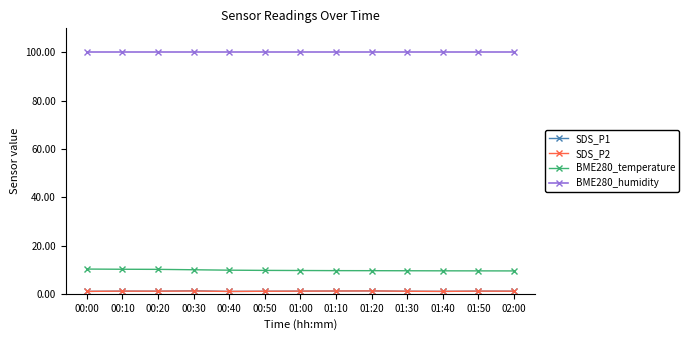

What is the difference between the second highest and minimum values in the SDS_P2 series?

0.2